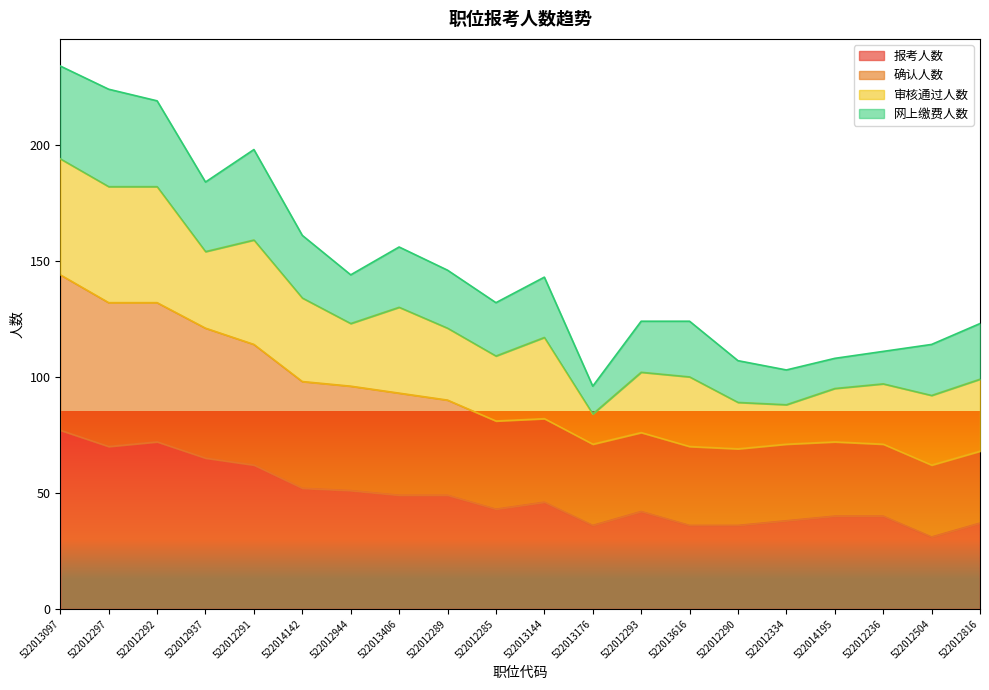

How many lines are shown in the chart?

4